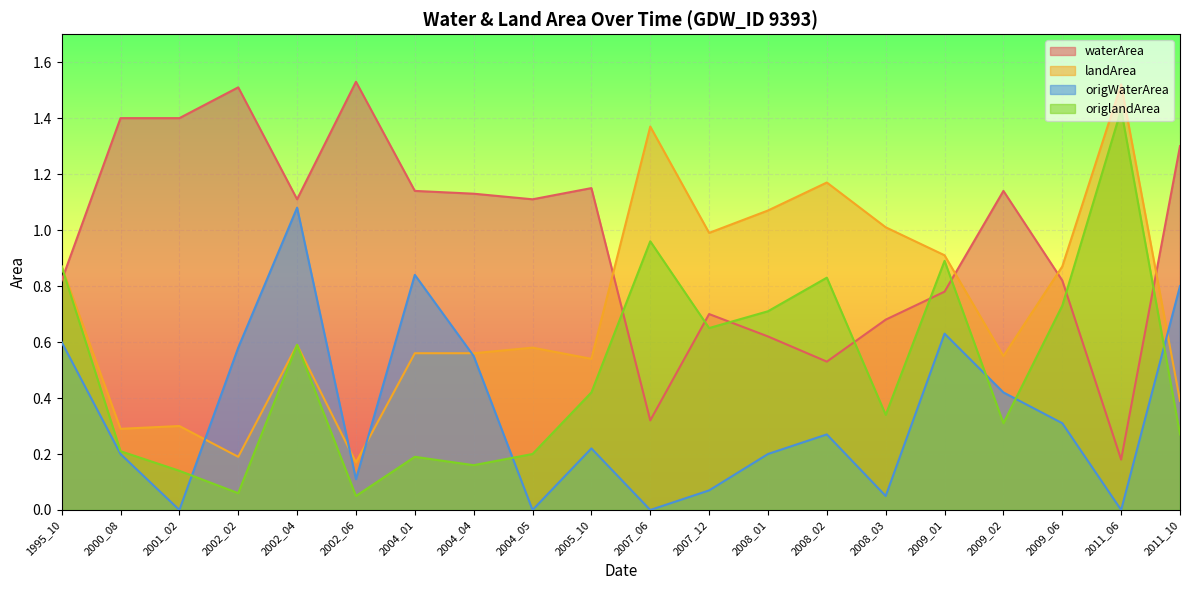

What is the difference between the second highest and minimum values in the origWaterArea series?

0.8